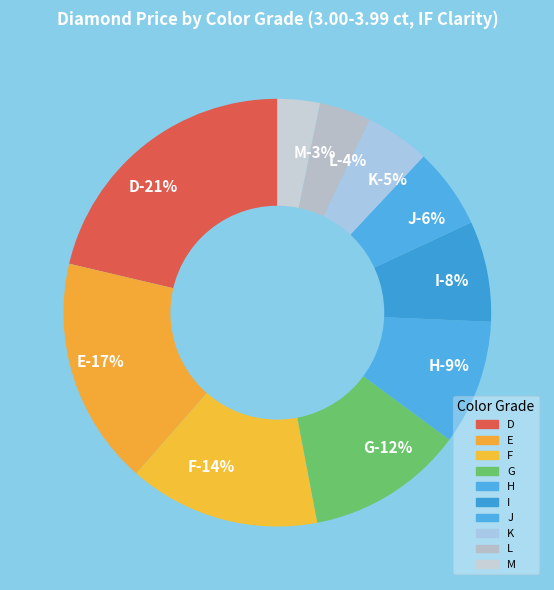

Count the number of slices in the pie.

10